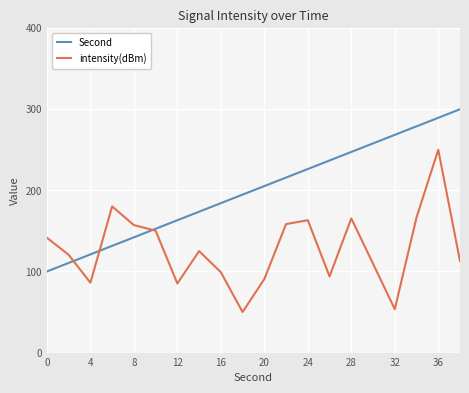

How many lines are shown in the chart?

2